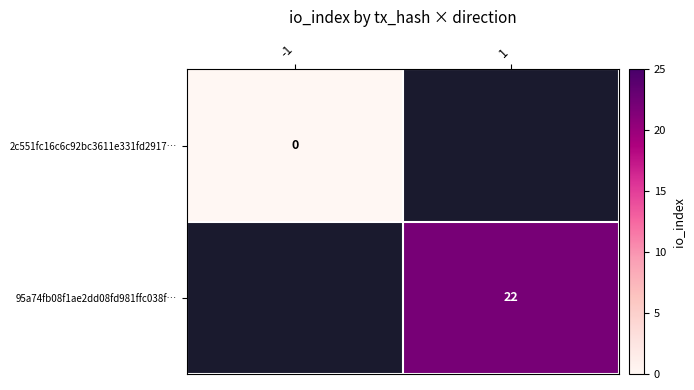

Is it true that 95a74fb08f1ae2dd08fd981ffc038f… equals 15 at 1?

False